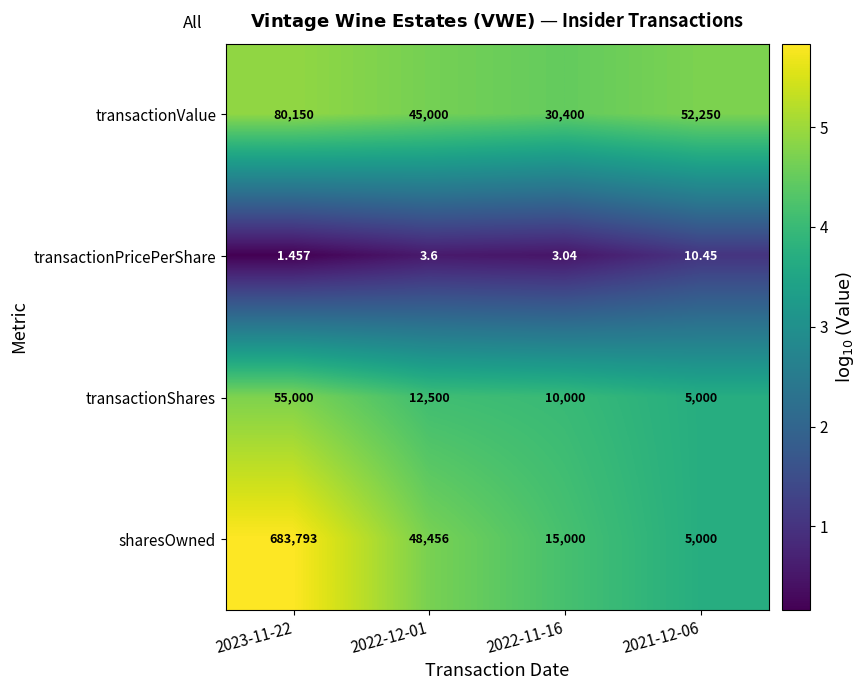

What is the total value across all series at 2023-11-22?

818944.5